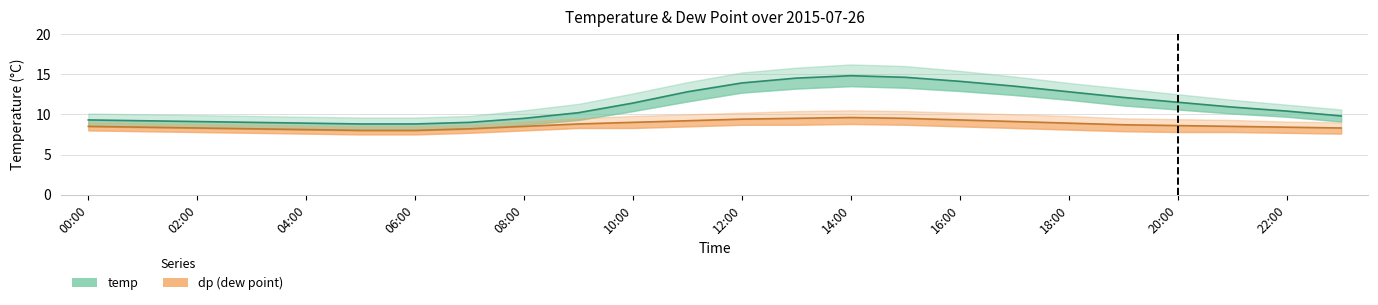

Is it true that dp equals 8.1 at 04:00?

True